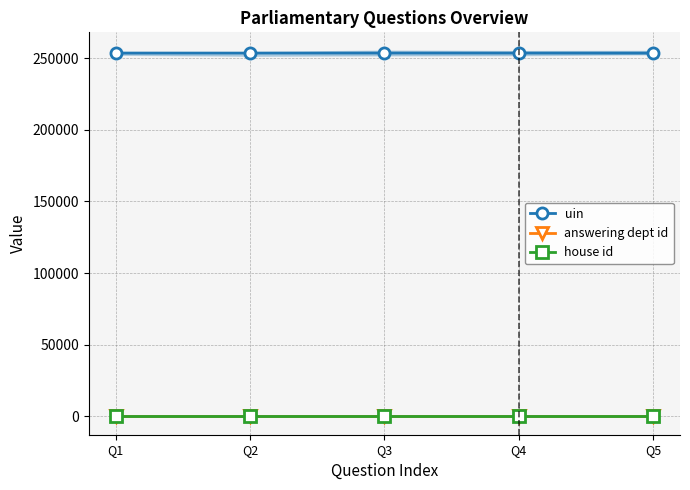

True or false: answering dept id and house id cross at least once.

False